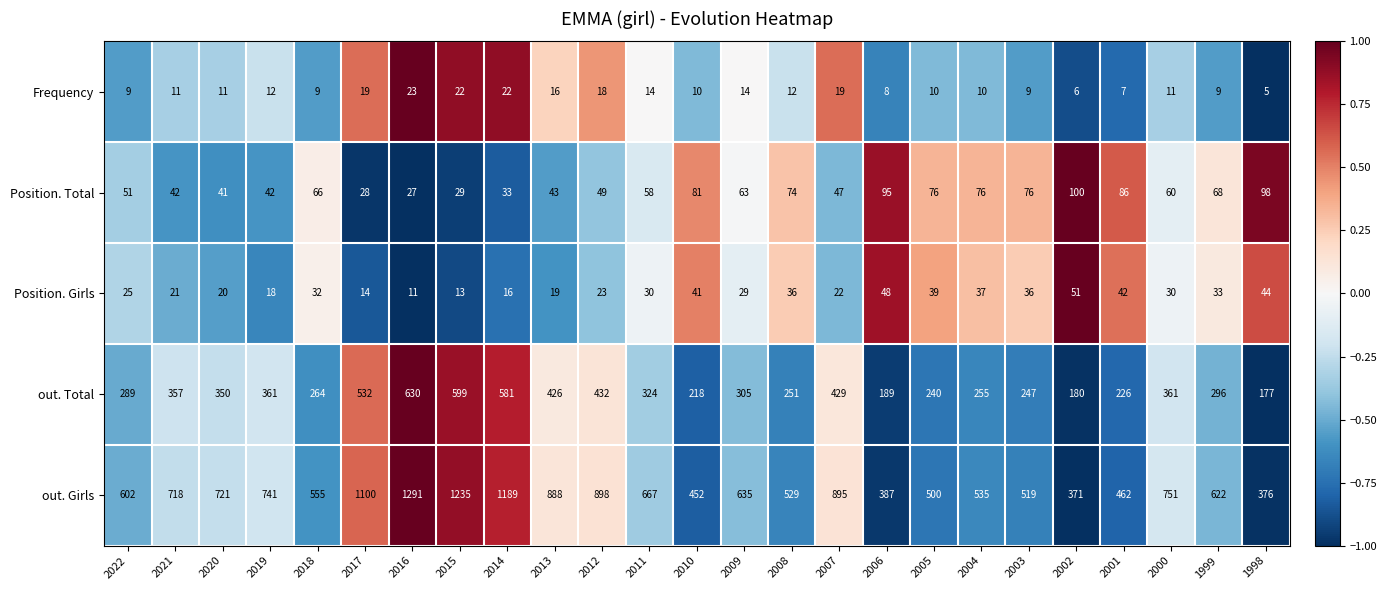

Which series has the largest range (max minus min)?

out. Girls